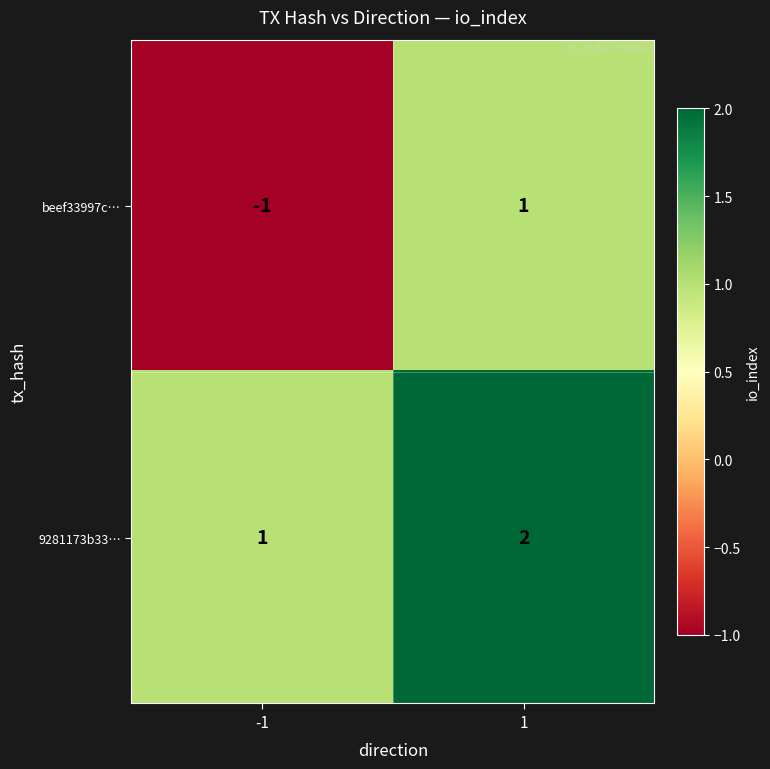

List the series in order of their overall mean, highest first.

9281173b33…, beef33997c…